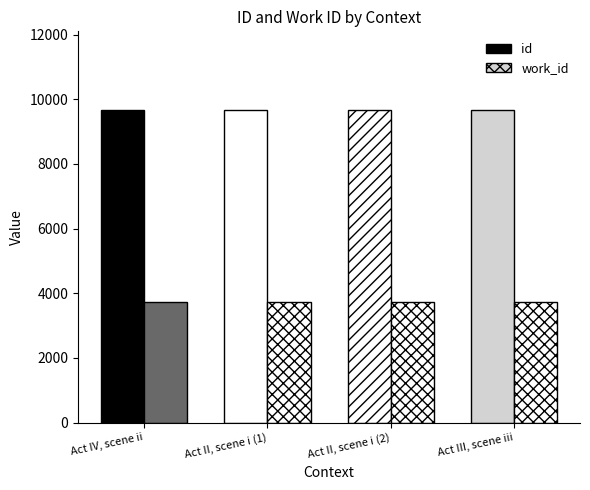

What is the sum of all id values?

38700